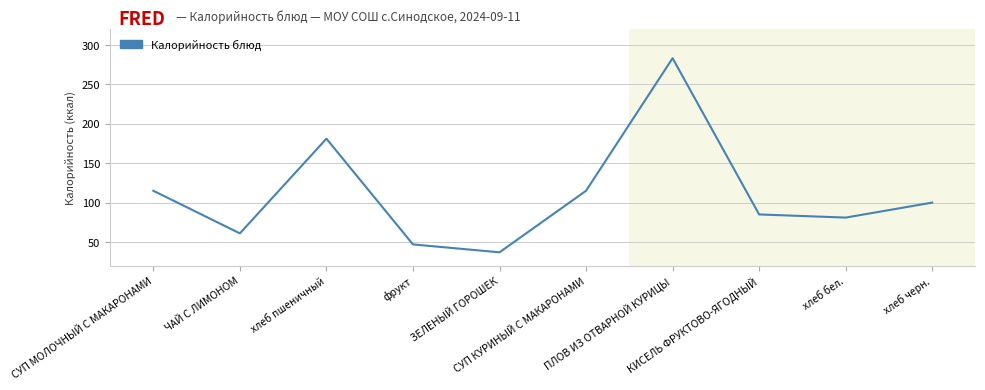

What is the change in value from СУП МОЛОЧНЫЙ С МАКАРОНАМИ to хлеб пшеничный?

+66